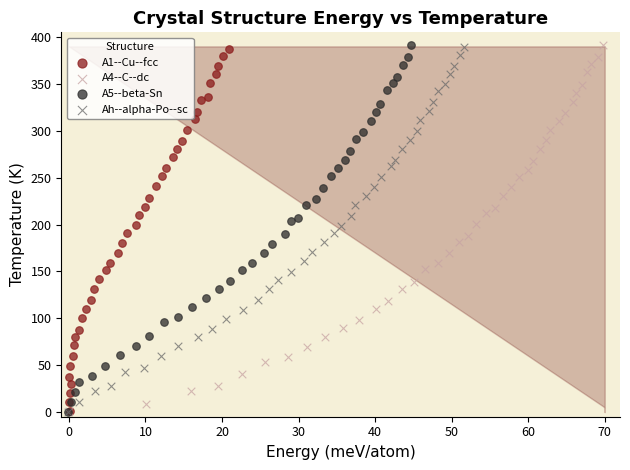

What are all the series names shown in the legend?

A1--Cu--fcc, A4--C--dc, A5--beta-Sn, Ah--alpha-Po--sc